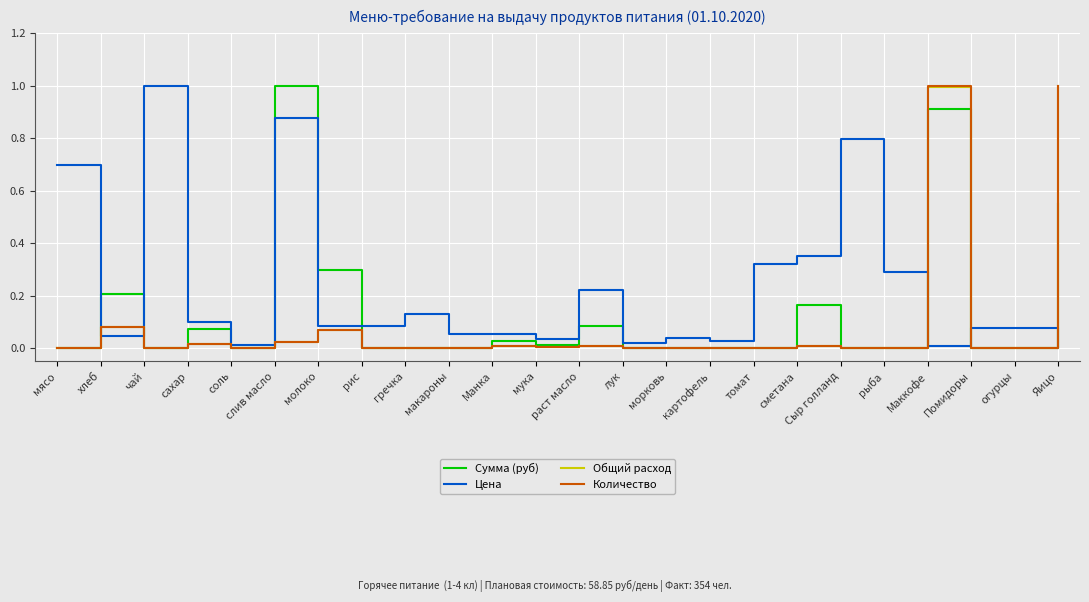

Where do Цена and Количество first cross each other?

мясо and хлеб